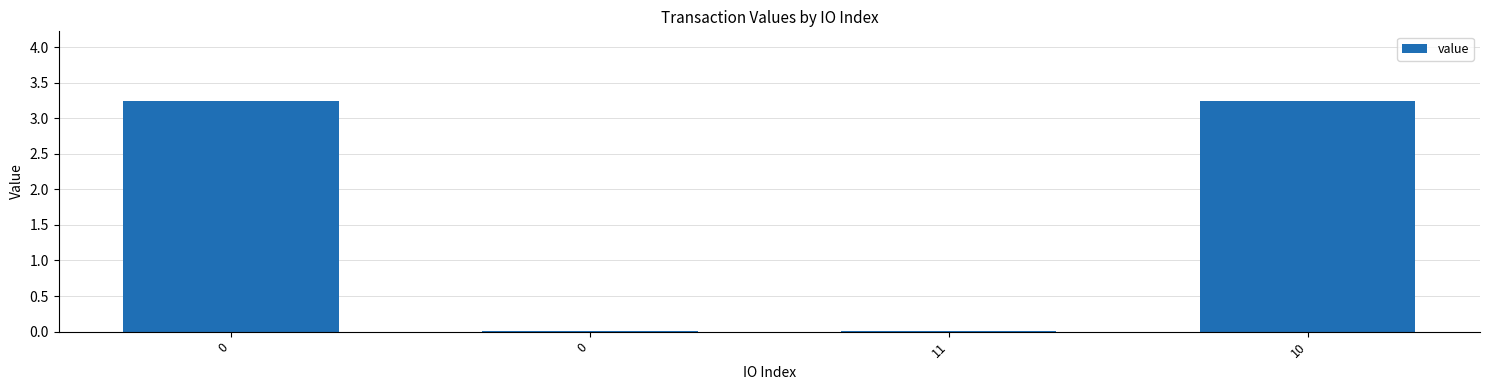

Reading left to right, list all the values displayed in this chart.

3.2	0.0	0.0	3.2